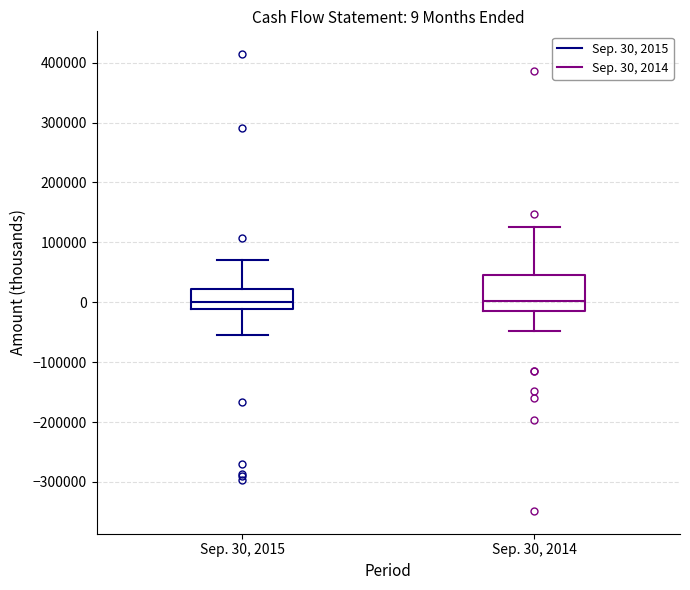

Comparing the boxes themselves (not the whiskers), which one is the tallest?

Sep. 30, 2014